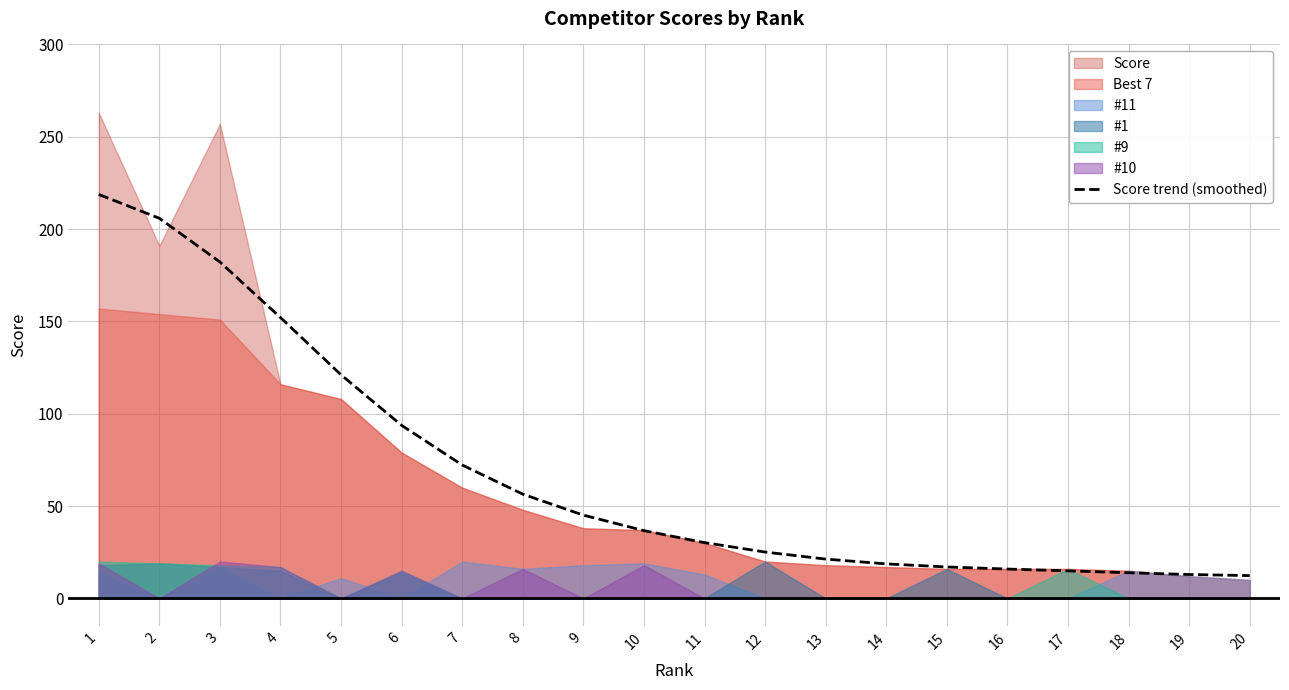

Reading left to right, transcribe all the data shown in this chart.

218.8	205.9	182.2	152.1	121.1	93.7	72.3	56.5	45.1	36.7	30.2	25.1	21.3	18.7	17.1	15.9	14.9	13.9	13.0	12.4